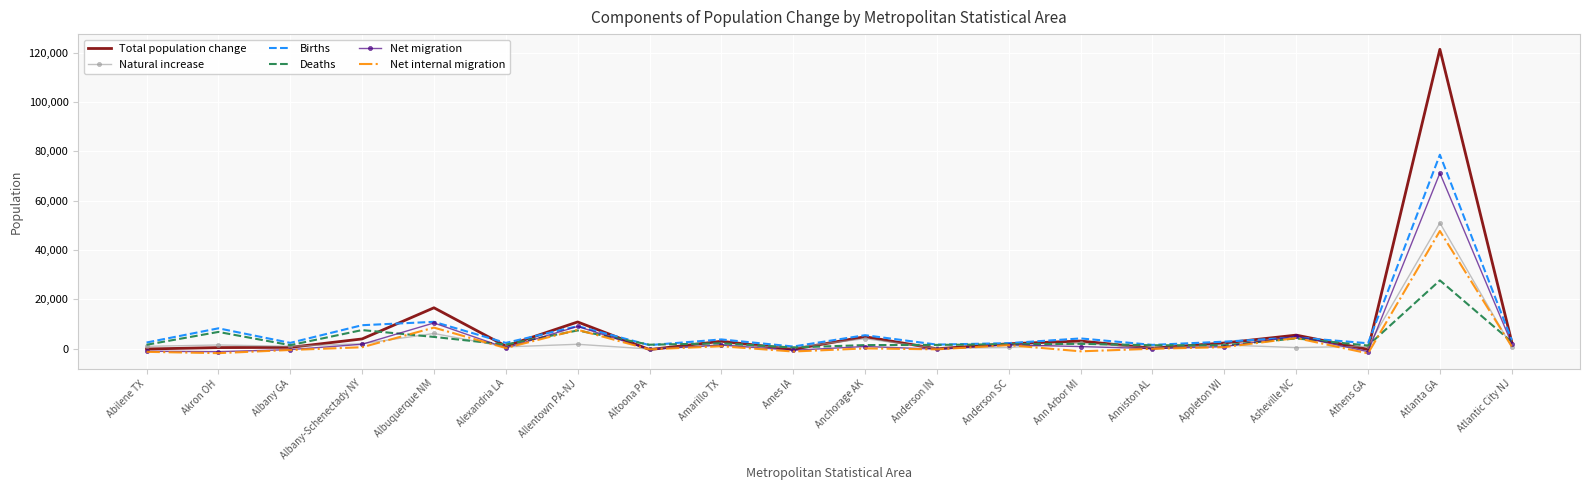

Between Amarillo TX and Atlanta GA, which series saw the biggest shift?

Total population change